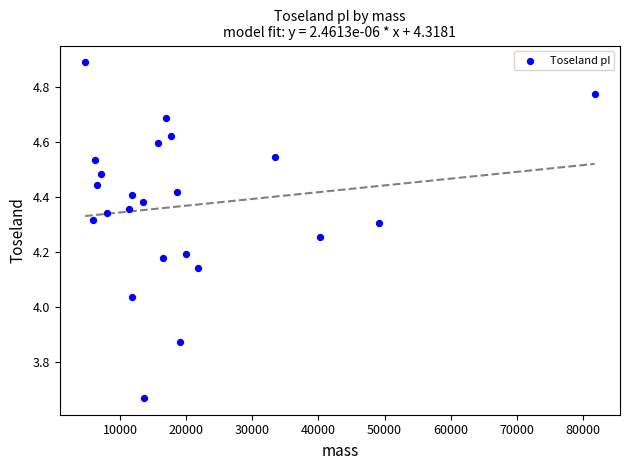

How many data points are displayed?

23